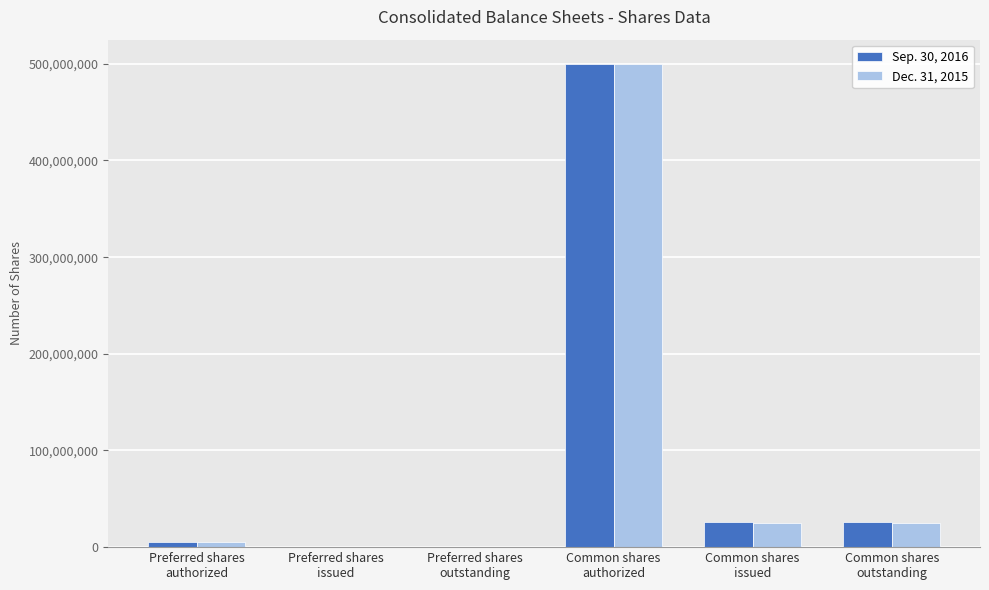

Which series has the largest range (max minus min)?

Sep. 30, 2016